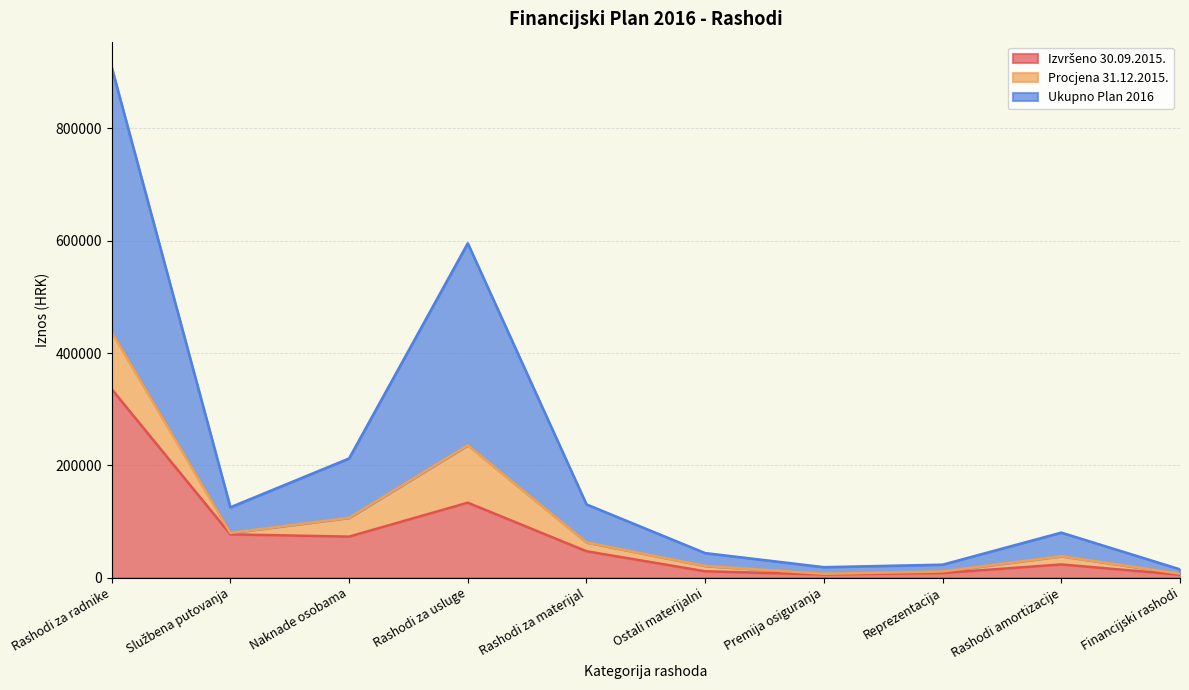

True or false: Ukupno Plan 2016 and Izvršeno 30.09.2015. intersect in this chart.

False